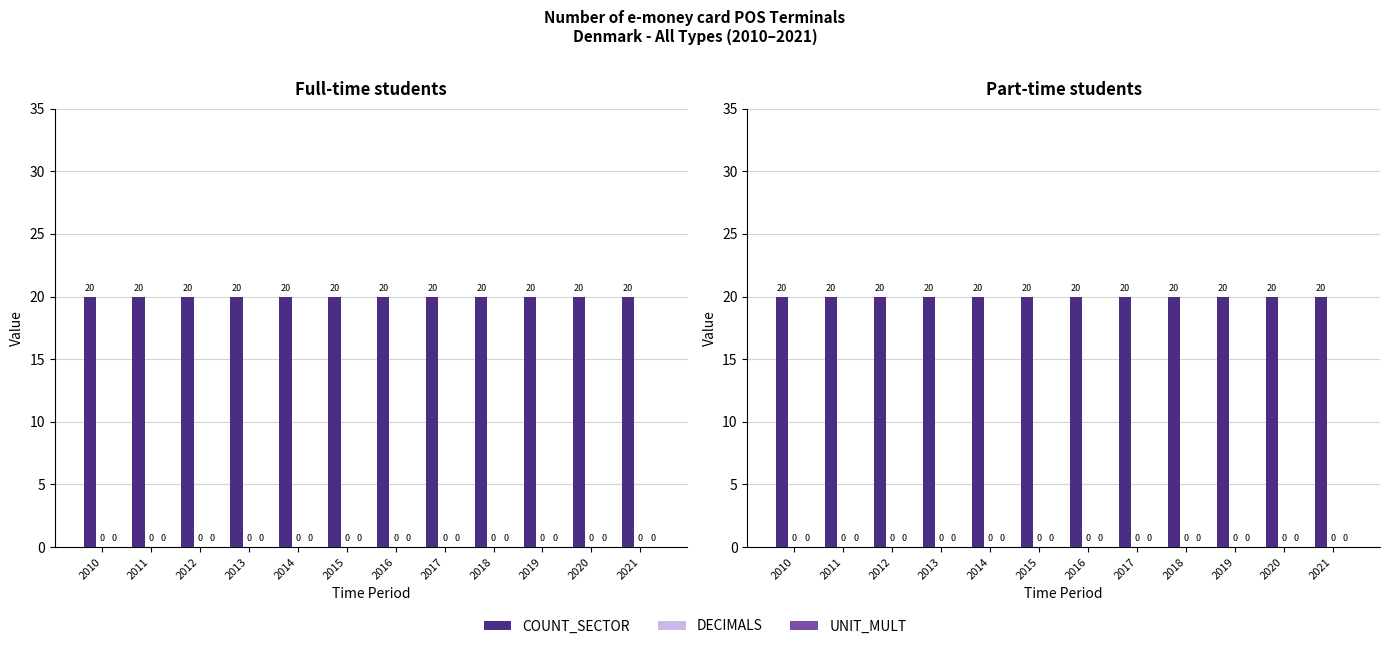

List the labels in order of DECIMALS value, largest first.

2010, 2011, 2012, 2013, 2014, 2015, 2016, 2017, 2018, 2019, 2020, 2021